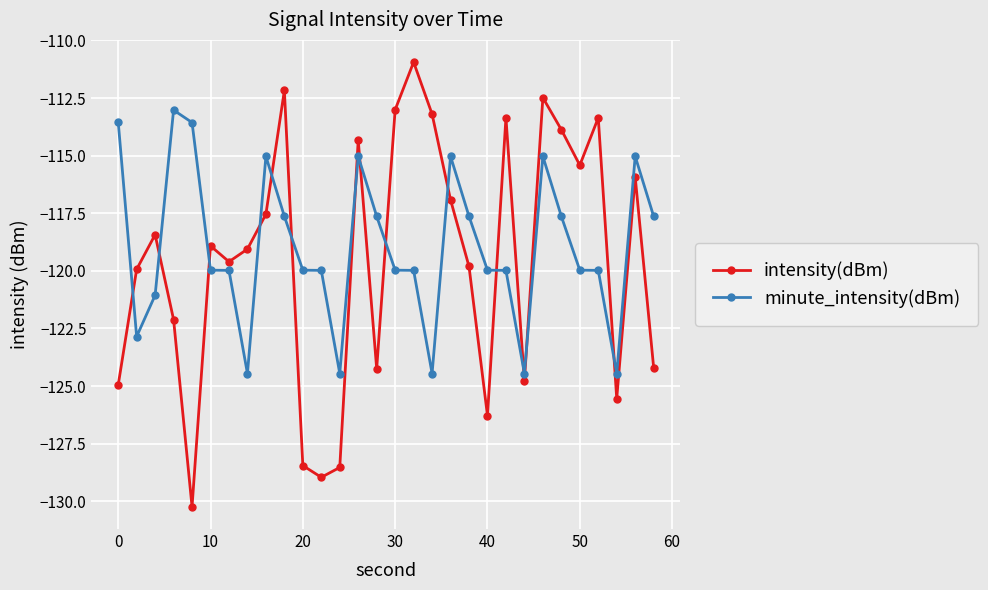

List the series in order of their peak value, lowest first.

minute_intensity(dBm), intensity(dBm)